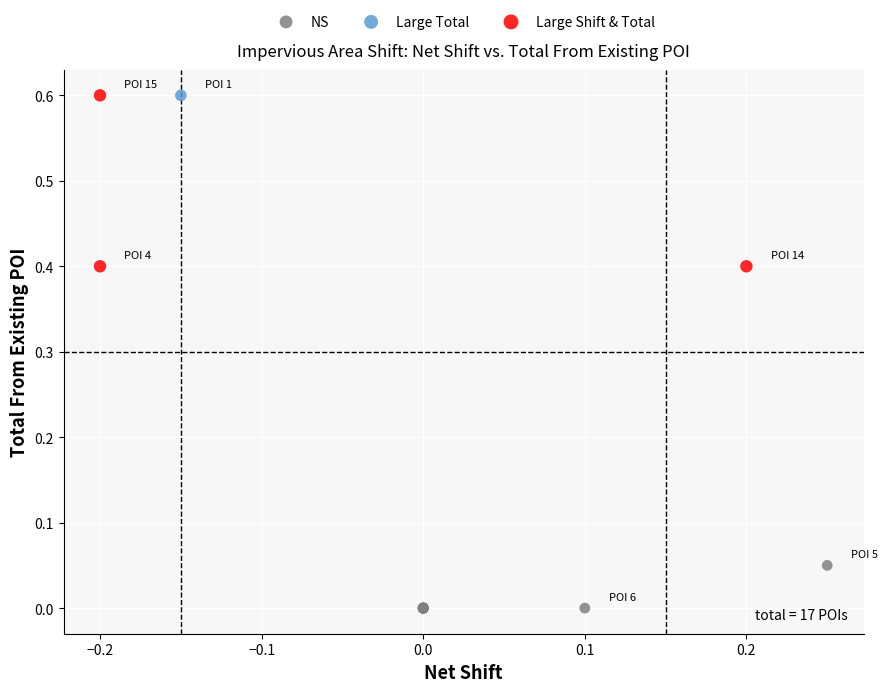

What are all the series names shown in the legend?

NS, Large Total, Large Shift & Total